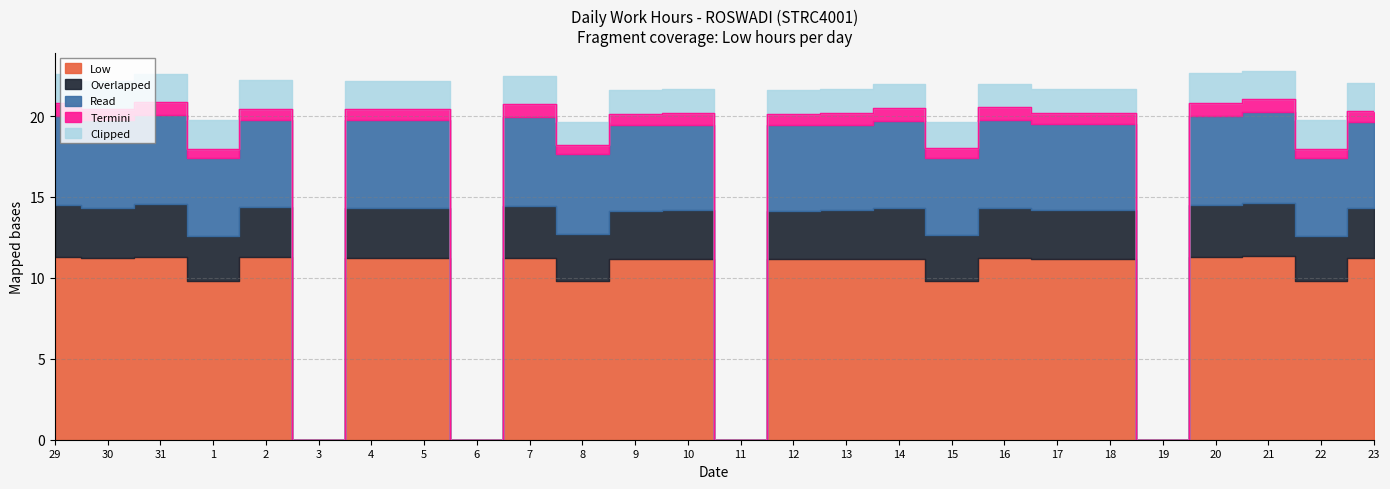

How many values in Termini are above zero?

22